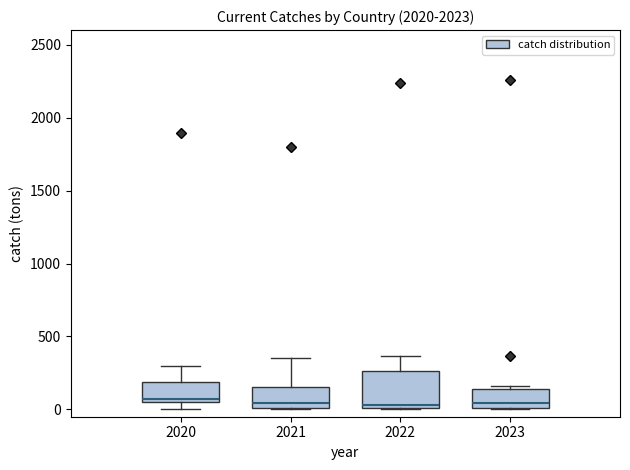

Which box is the tallest, from its lower edge to its upper edge?

2022